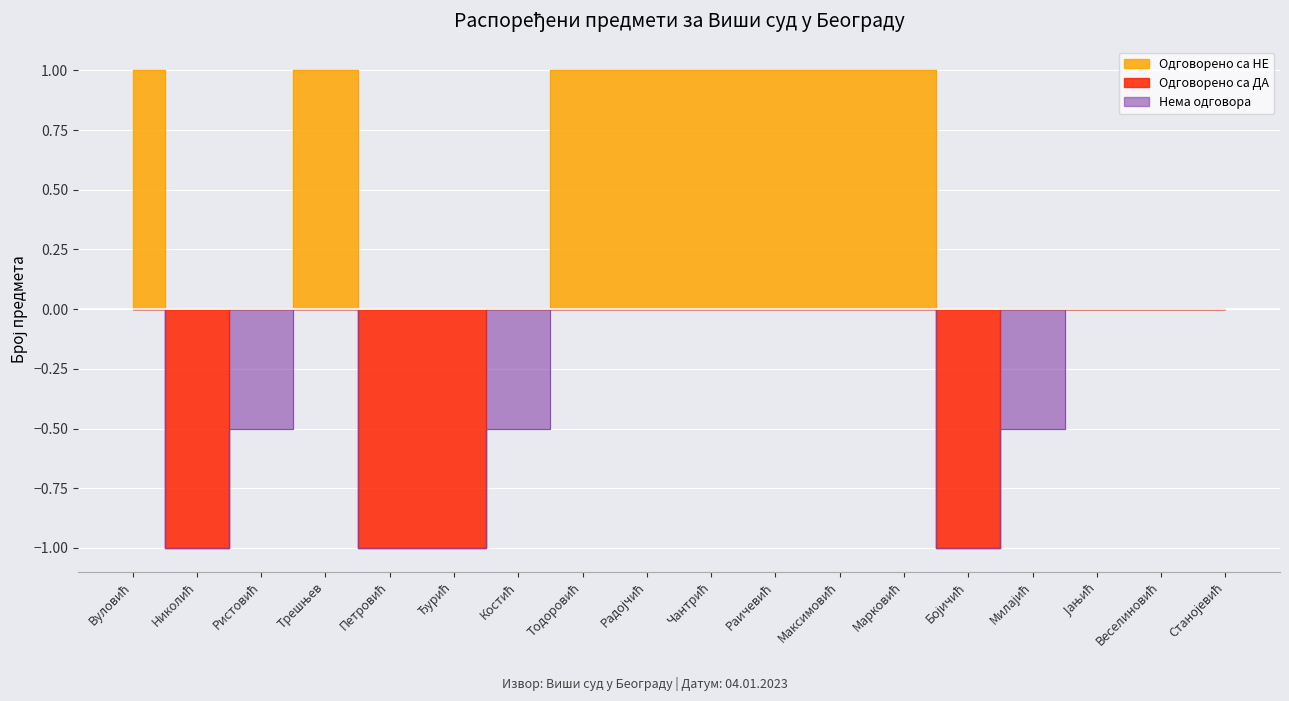

True or false: Одговорено са НЕ has a value of 1 at Радојчић.

True